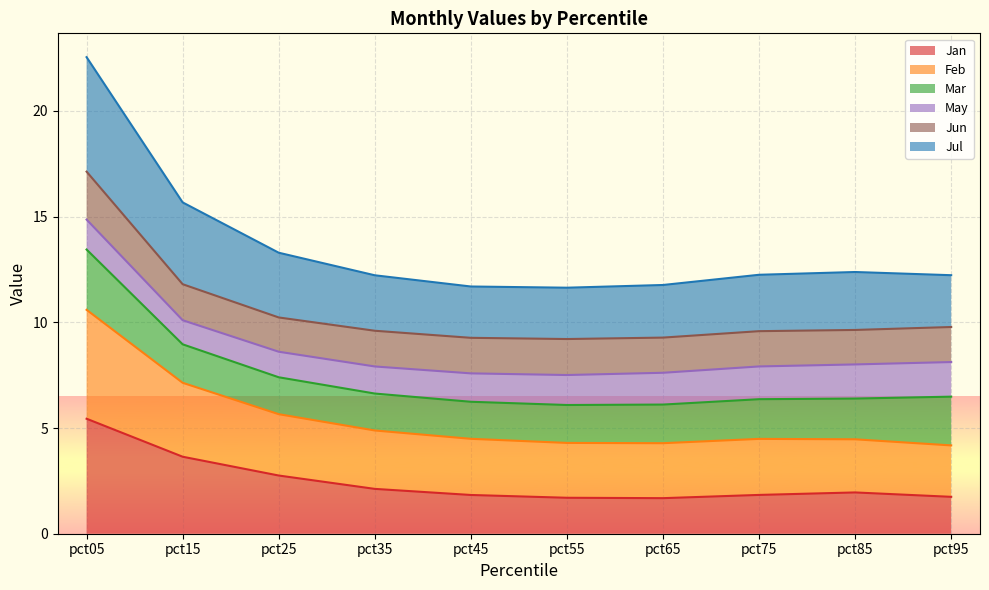

What is the lowest value of the Feb series?

4.2